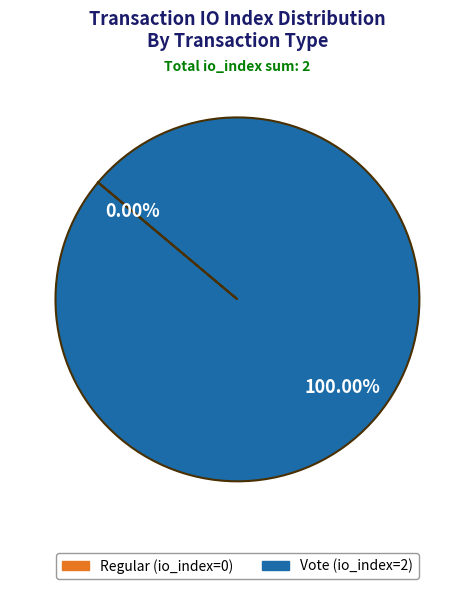

How many segments does this pie chart have?

2